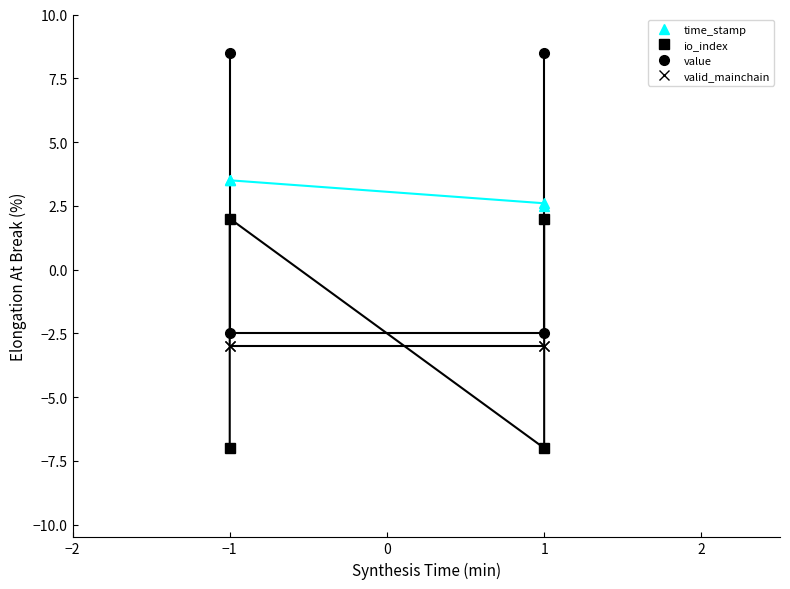

The valid_mainchain series shows -1.2 at 1. True or false?

False